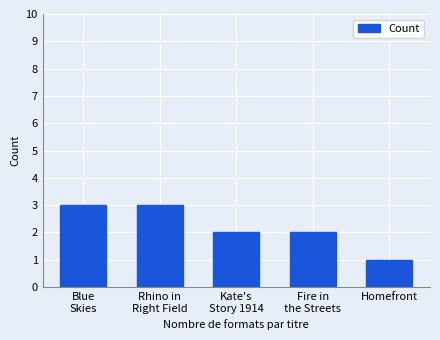

Reading left to right, transcribe all the data shown in this chart.

3	3	2	2	1